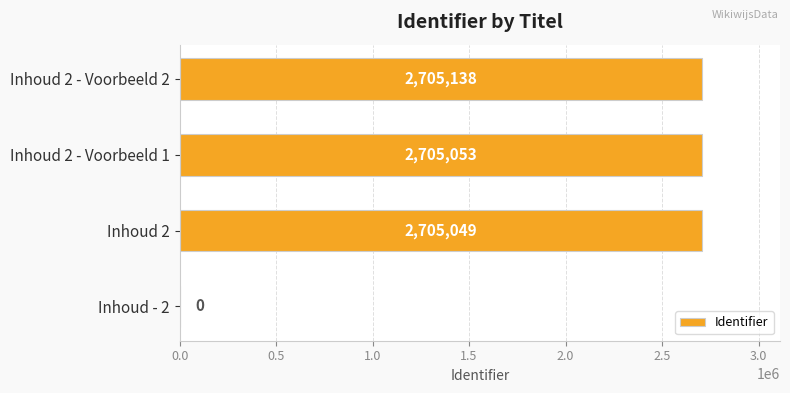

Read the value at Inhoud 2 - Voorbeeld 2, to the nearest 10.

2705140